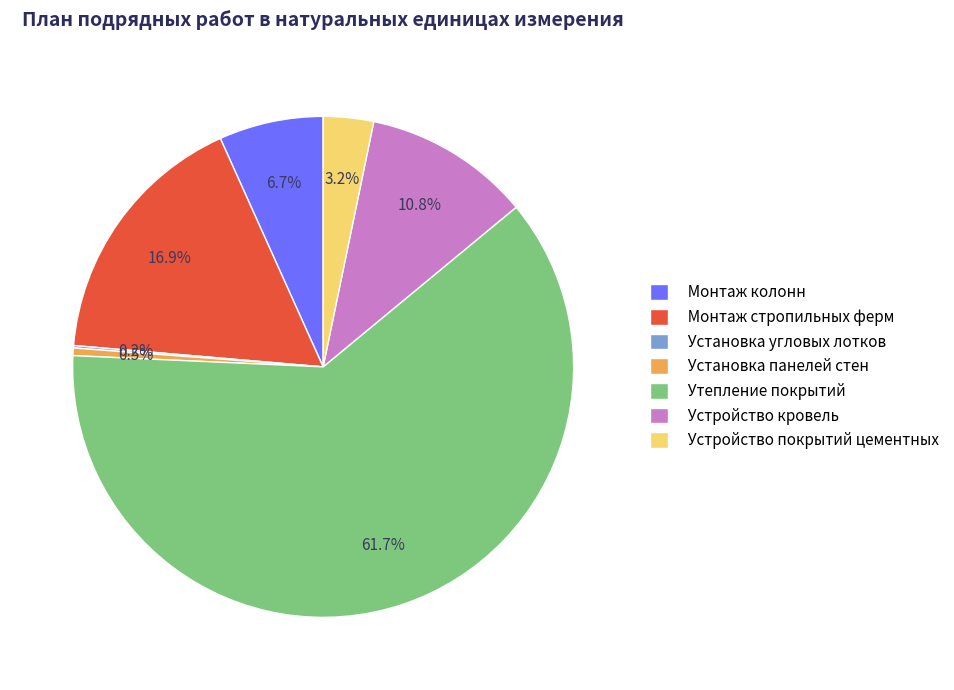

What is the ratio of the value at Монтаж колонн to the value at Установка панелей стен?

13.7